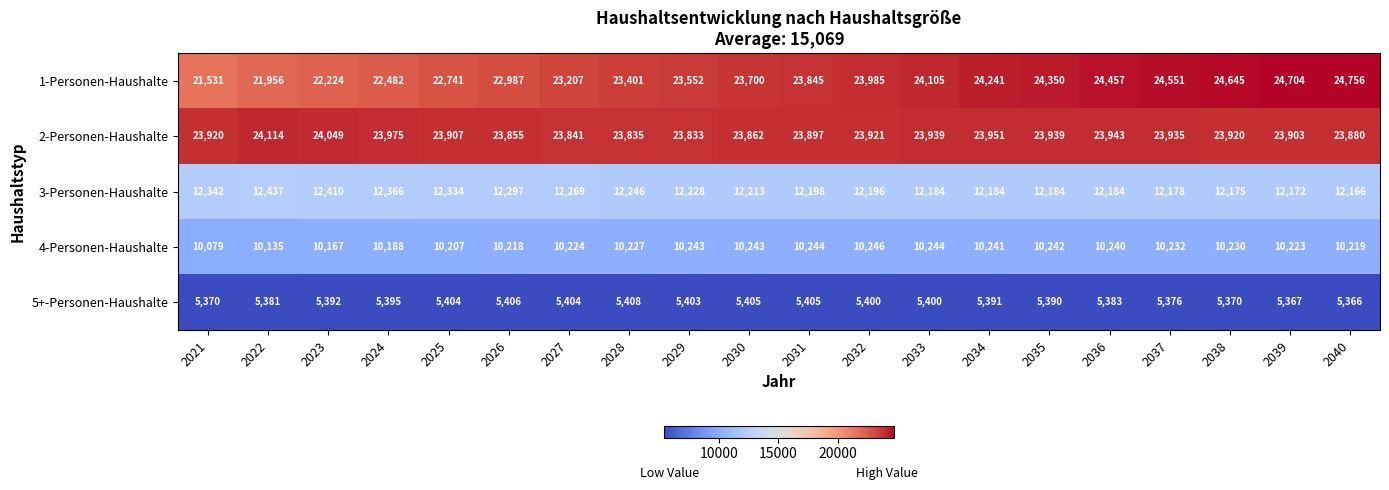

What is the spread (max minus min) of values at 2037?

19175